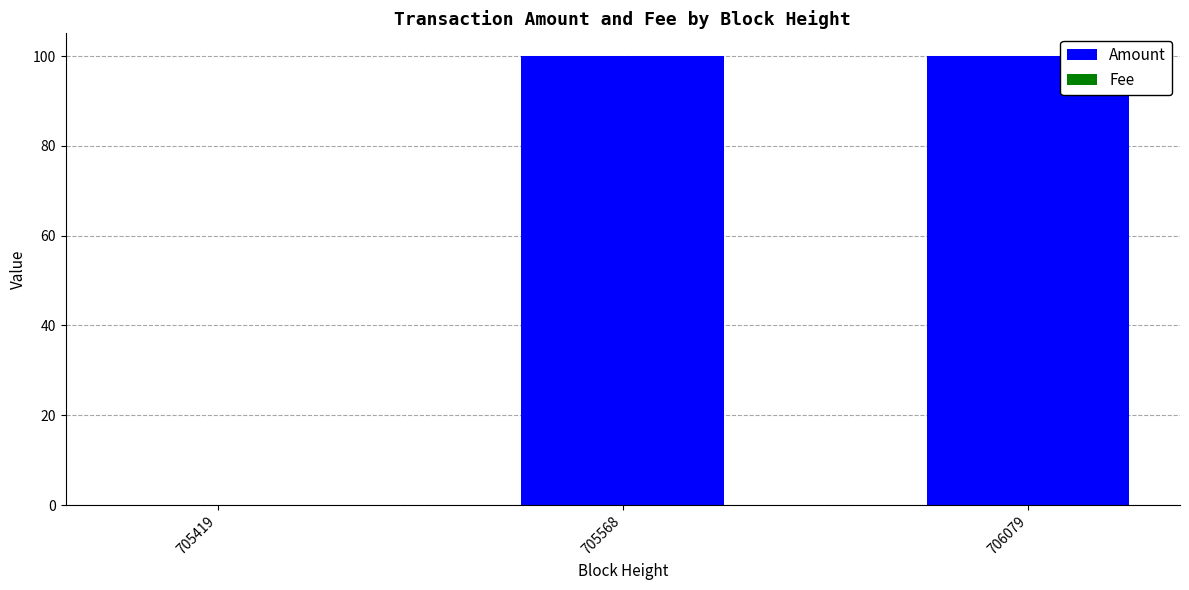

What is the maximum value for Amount?

100.0